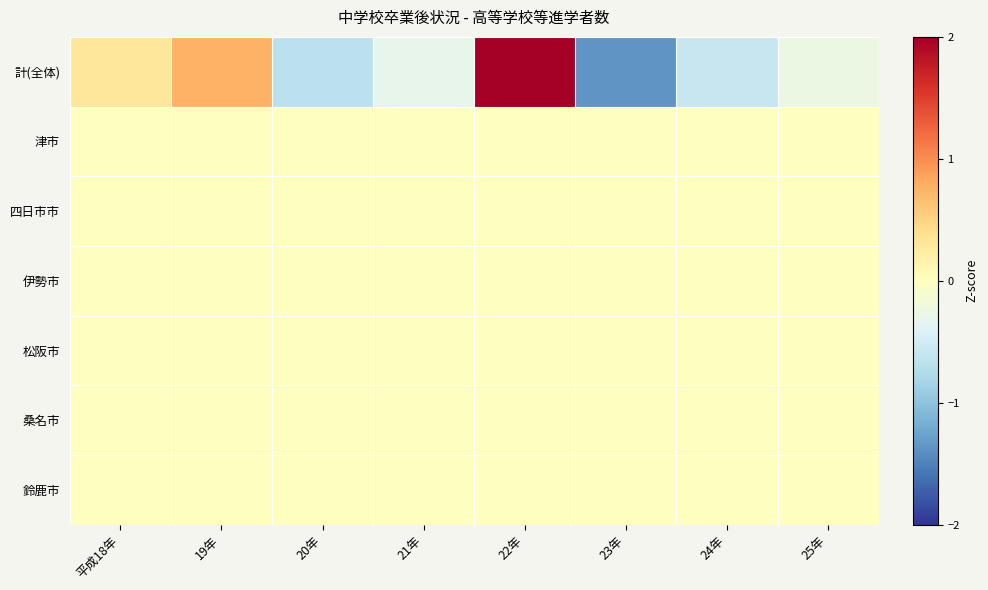

At which category does the chart reach its peak across all series?

22年